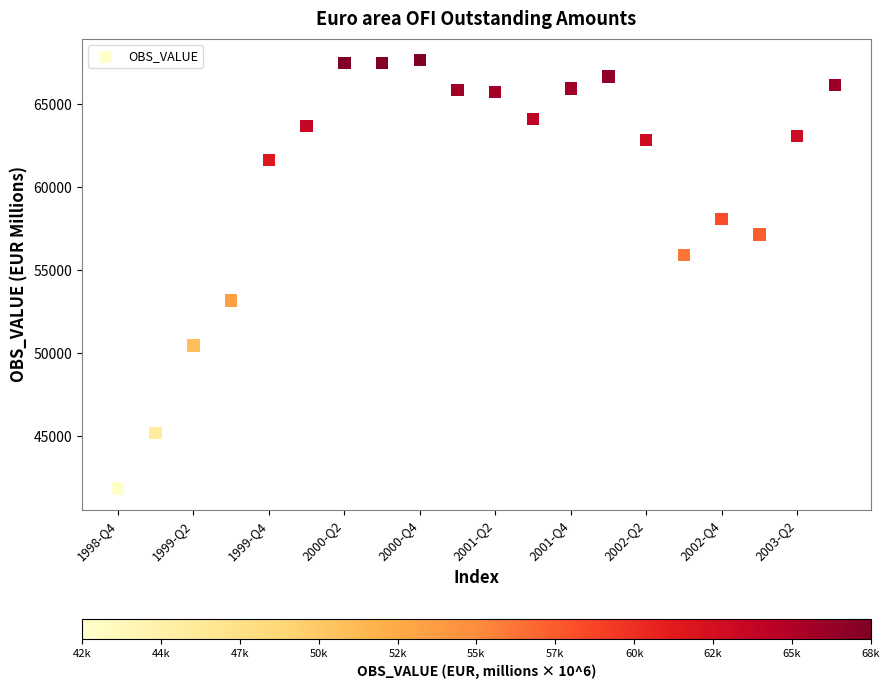

What Y value in the scatter plot is closest to 54753?

55907.2